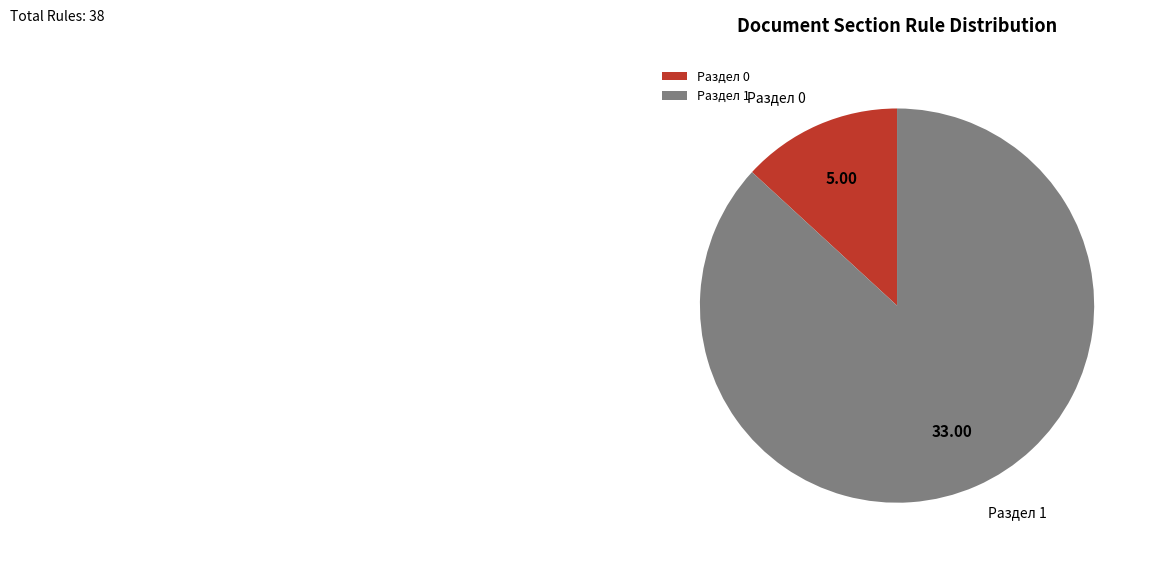

Which has a higher value, Раздел 0 or Раздел 1?

Раздел 1